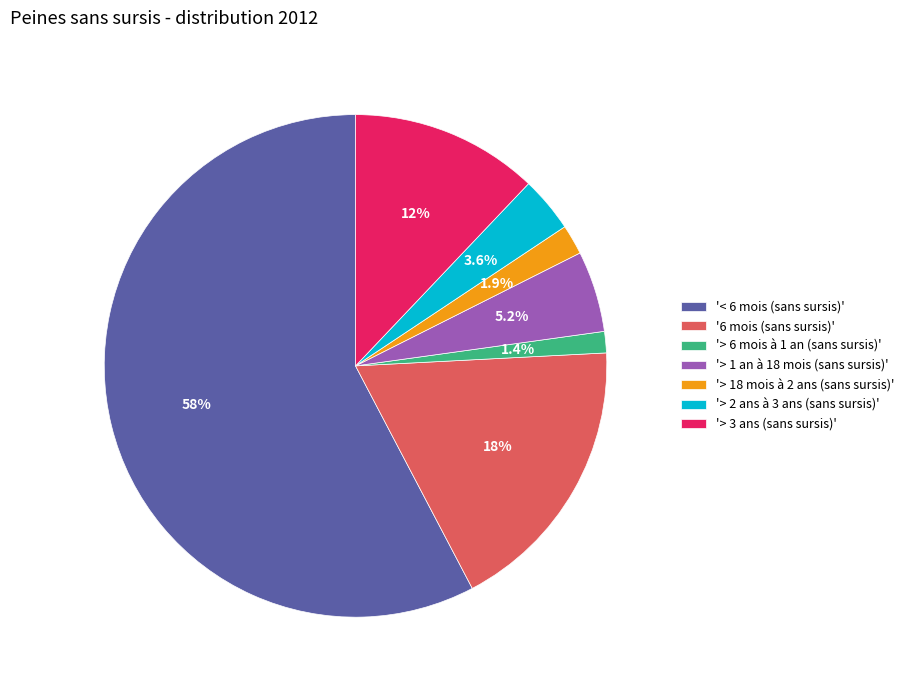

What is the total percentage of '6 mois (sans sursis)' and '> 2 ans à 3 ans (sans sursis)'?

21.7%